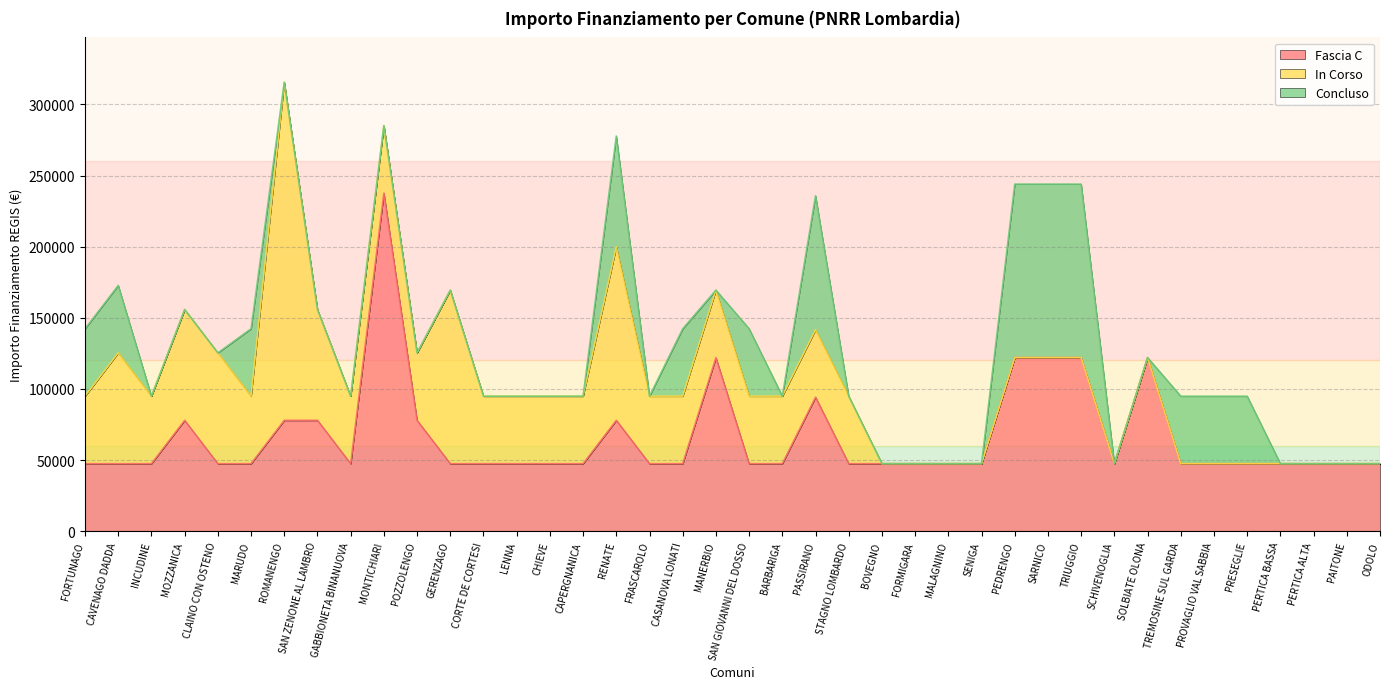

How many categories are shown in the chart?

40